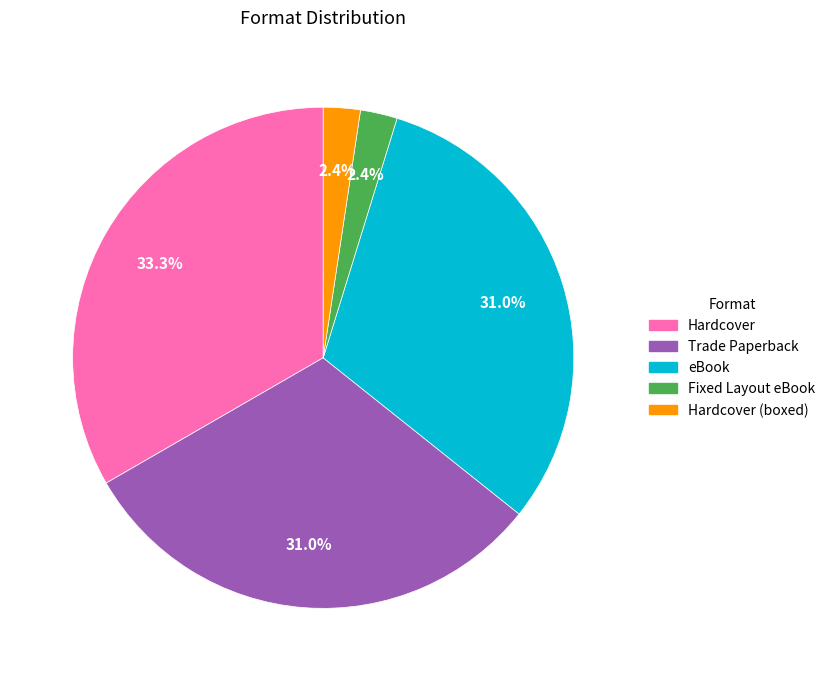

Does any single category account for the majority?

No